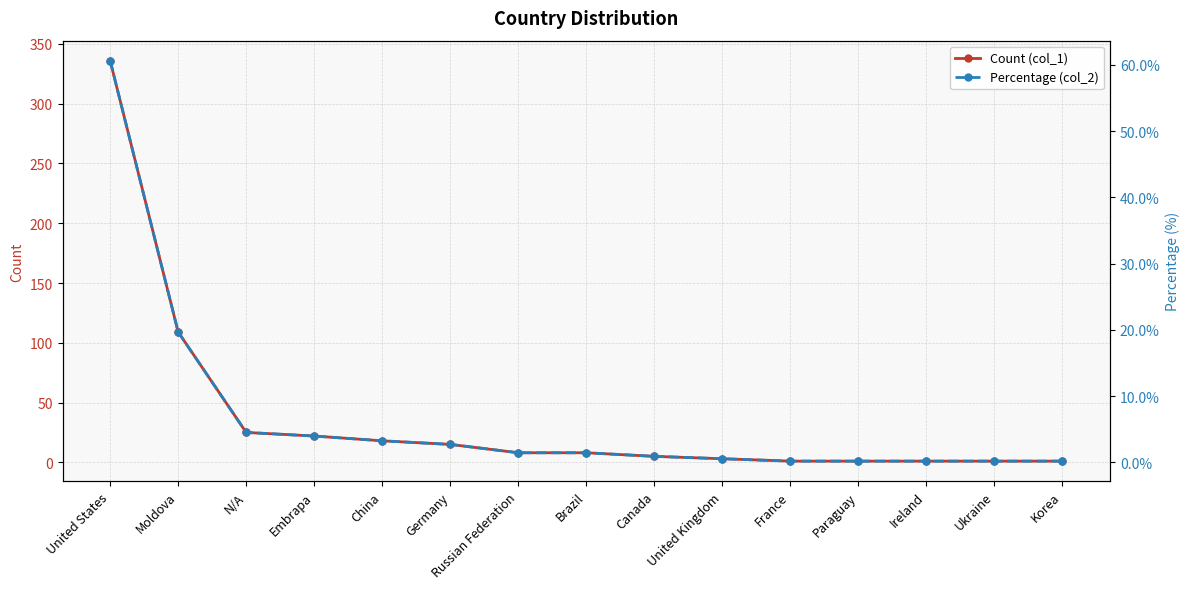

True or false: Count (col_1) and Percentage (col_2) cross at least once.

False